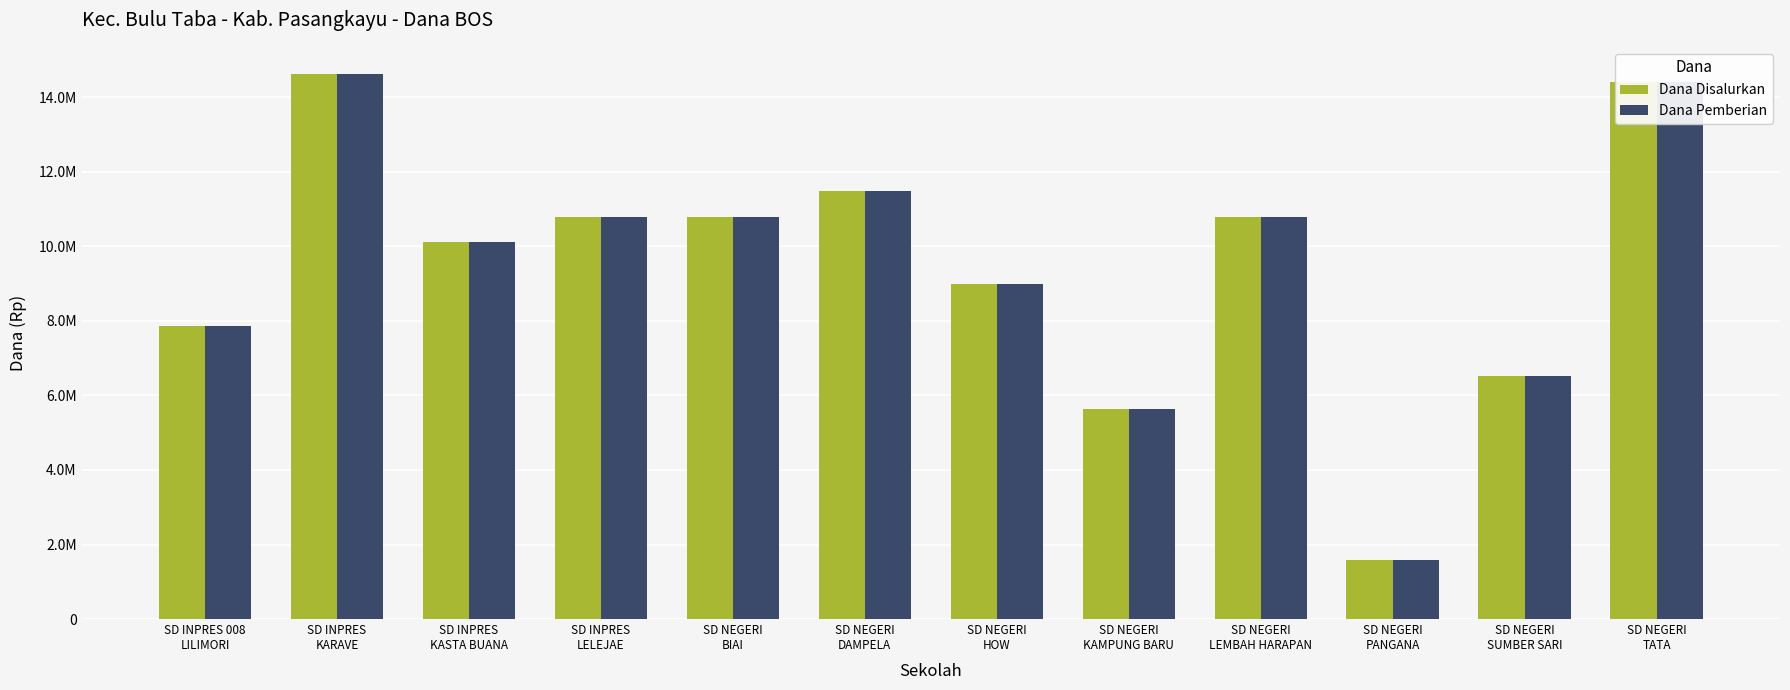

Which series has the largest total across all categories?

Dana Disalurkan